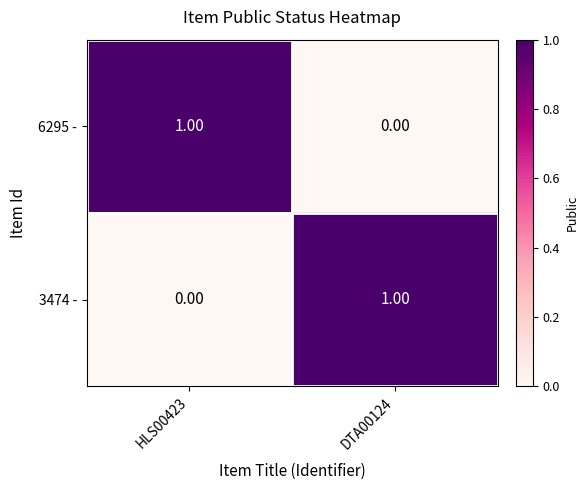

Is the value of 6295 - at HLS00423 greater than the value of 3474 - at HLS00423?

Yes